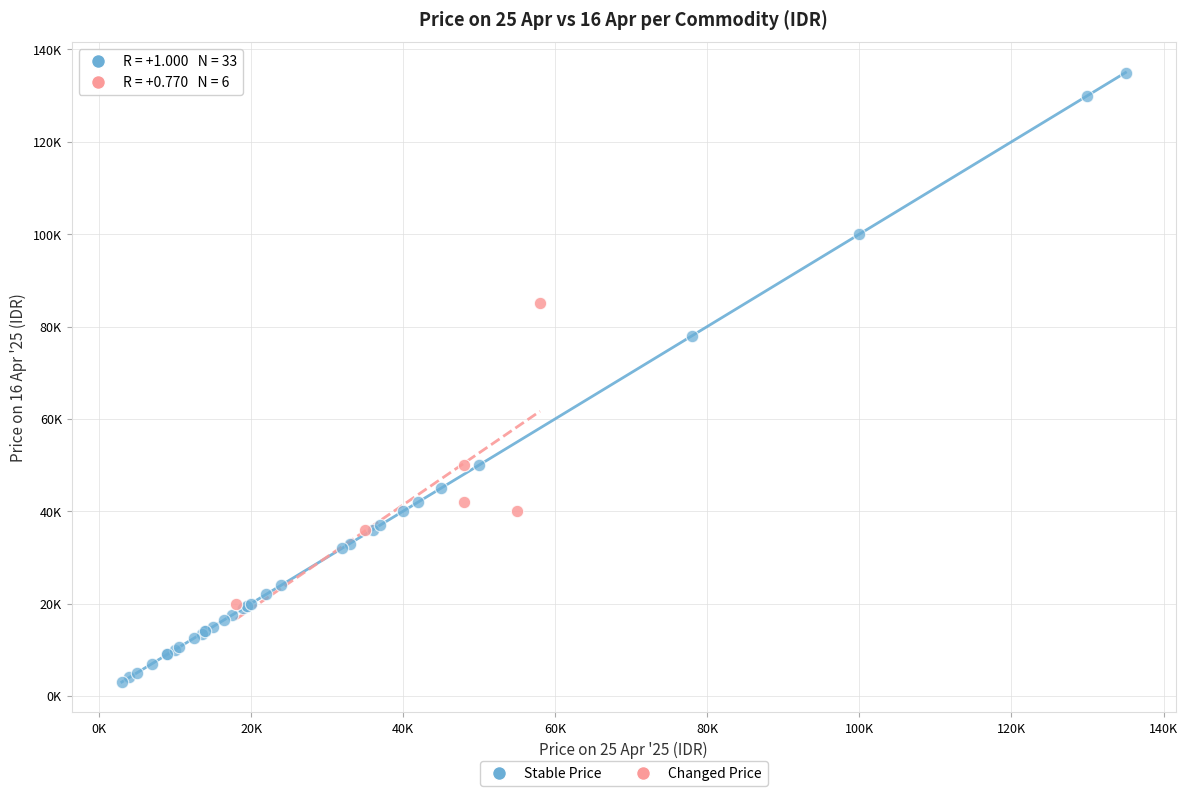

Which series has the largest Y range (max minus min)?

Stable Price